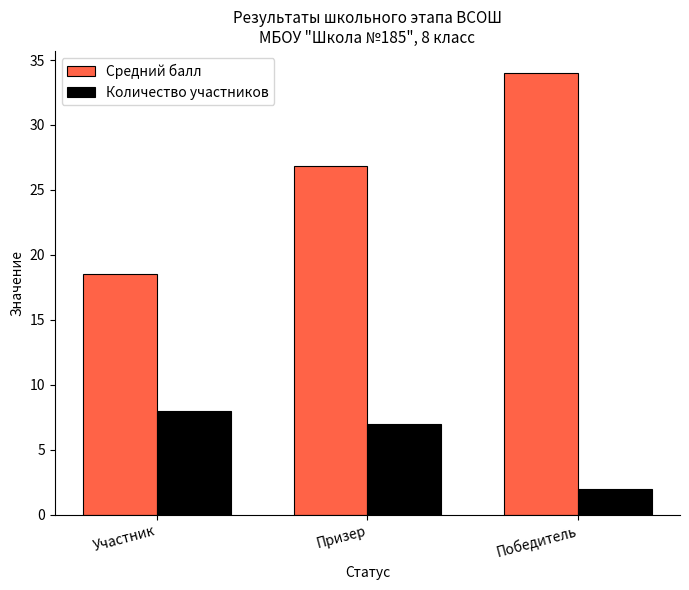

What is the difference between the maximum and second lowest values in the Количество участников series?

1.0